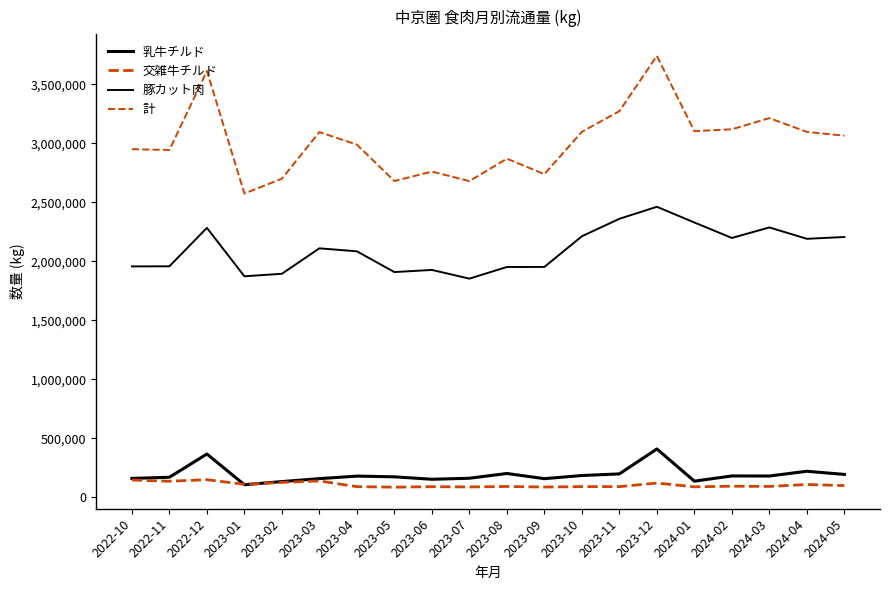

Where is the first local minimum for 交雑牛チルド?

2022-11